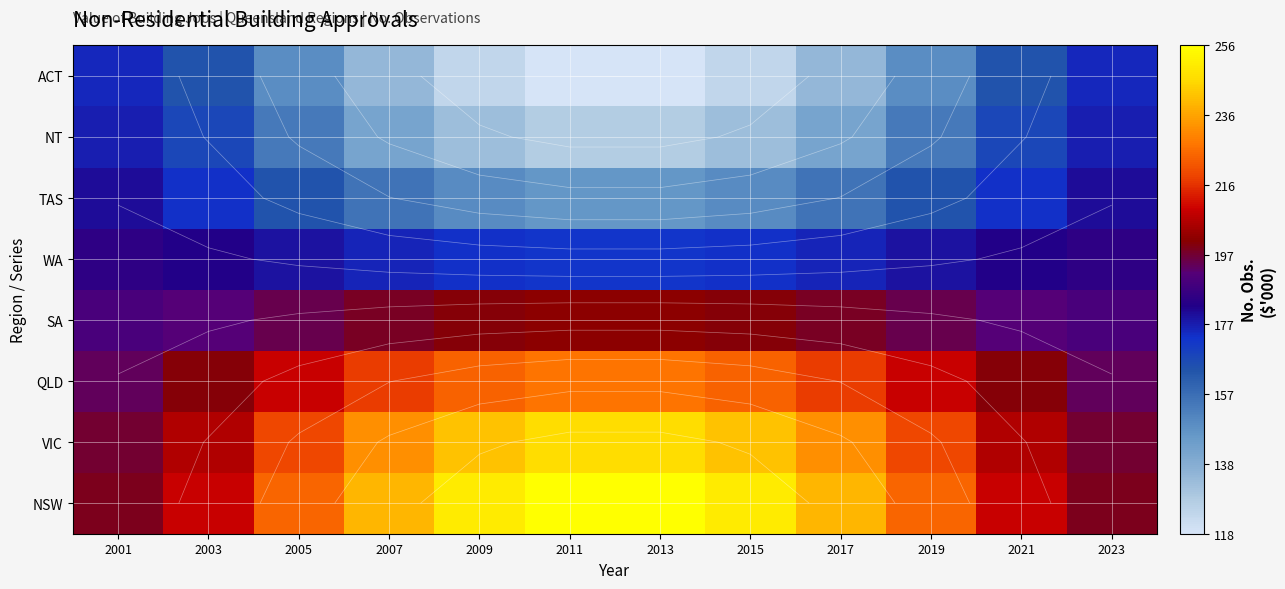

Which category has the lowest value across all series?

2011